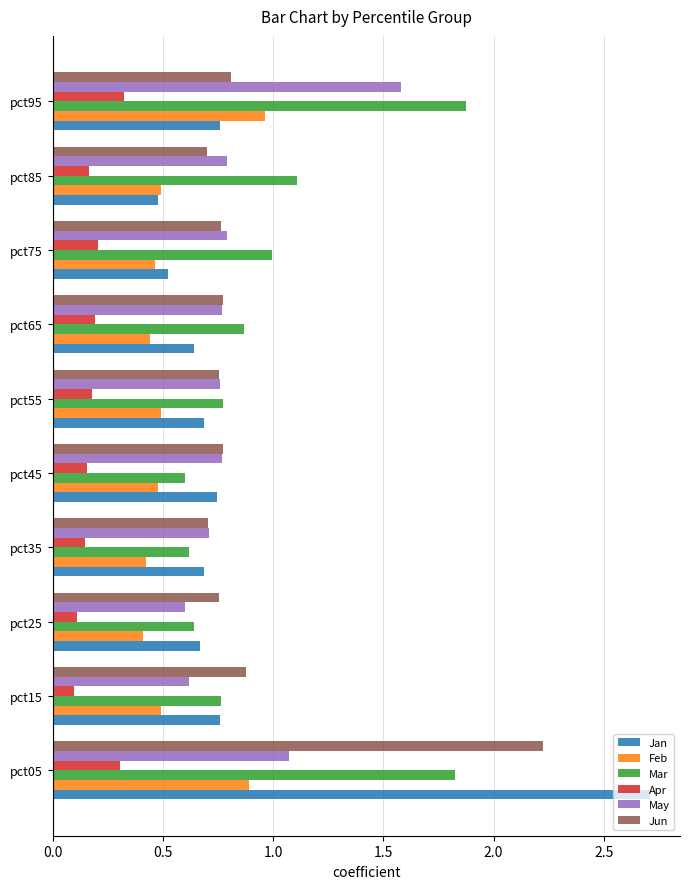

What is the difference between the Mar values at pct95 and pct45?

1.3